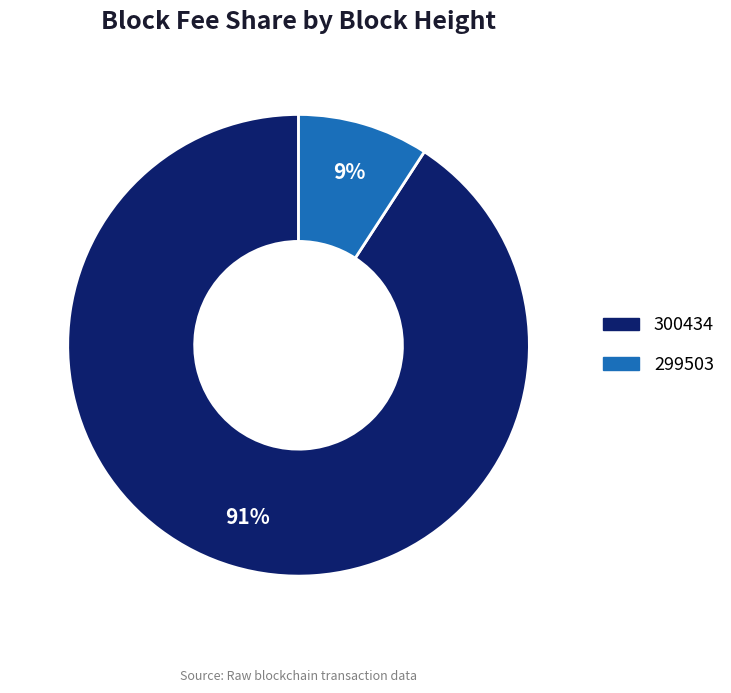

True or false: 300434 accounts for 99% of the total.

False